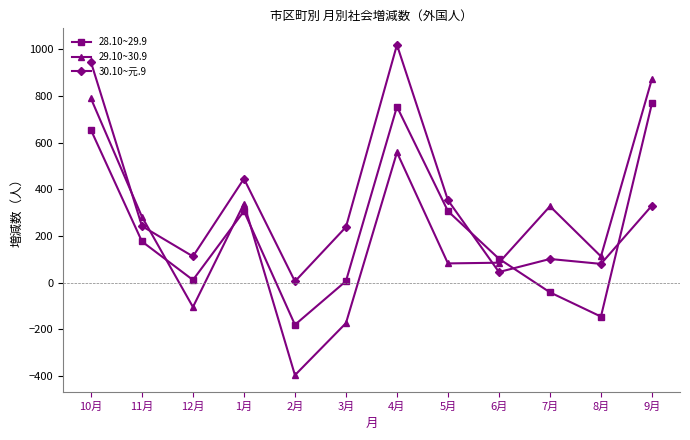

What are all the series names shown in the legend?

28.10~29.9, 29.10~30.9, 30.10~元.9